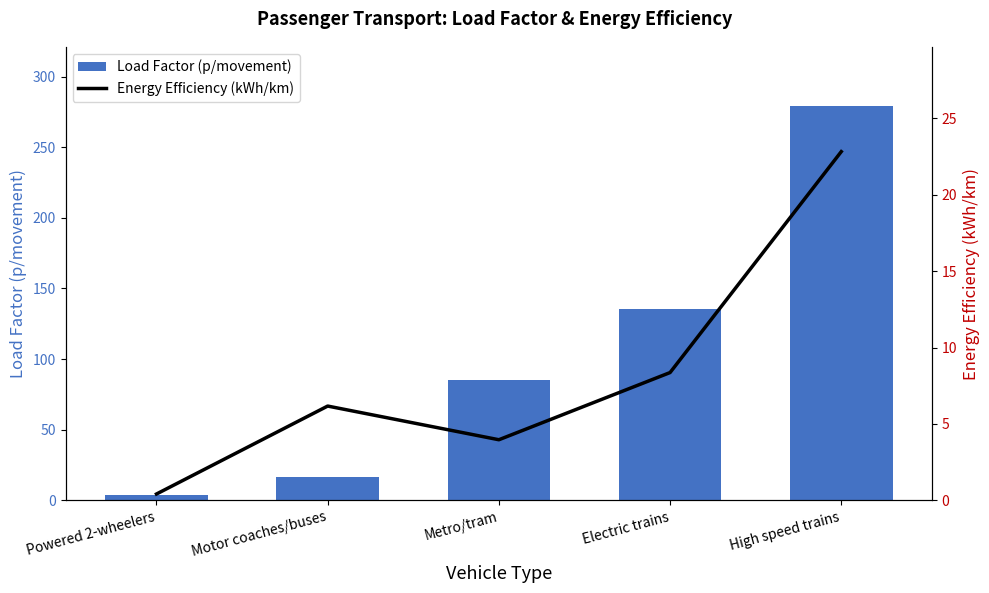

What is the sum of the Load Factor (p/movement) values at High speed trains and Motor coaches/buses?

295.9